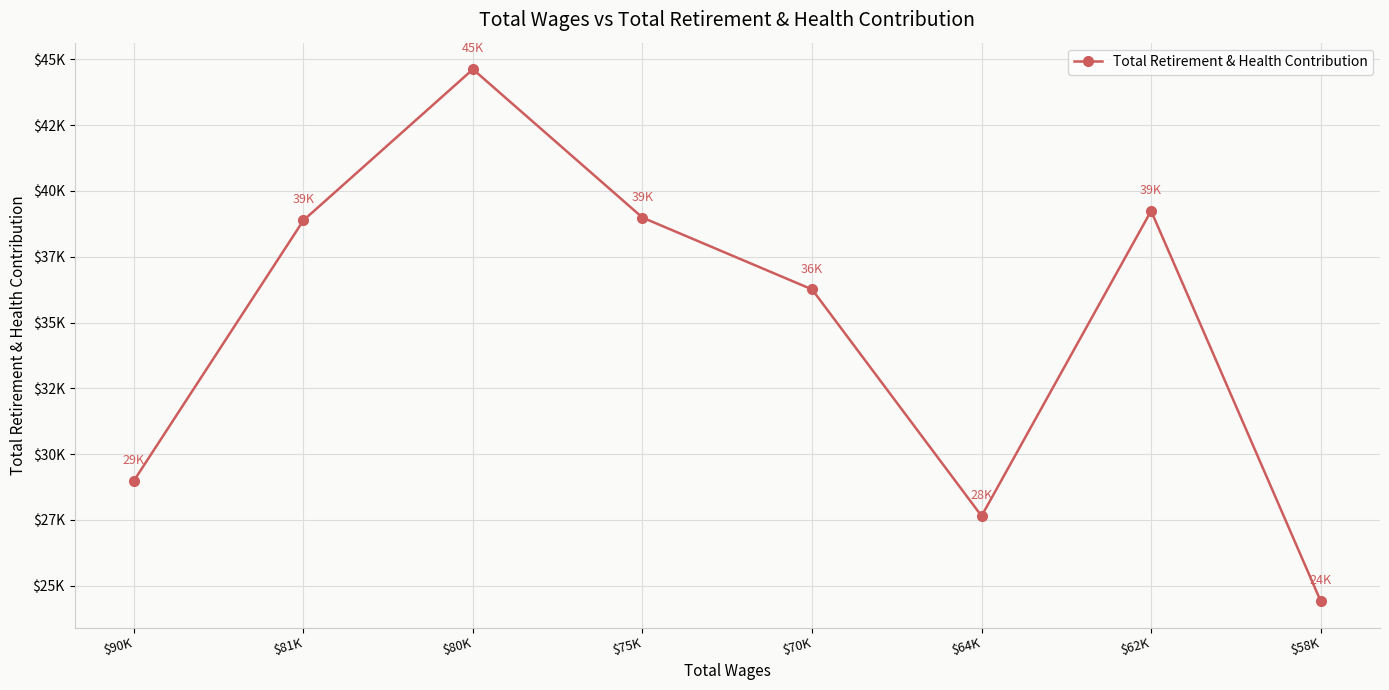

The chart shows a value of 37100 at $58K. True or false?

False